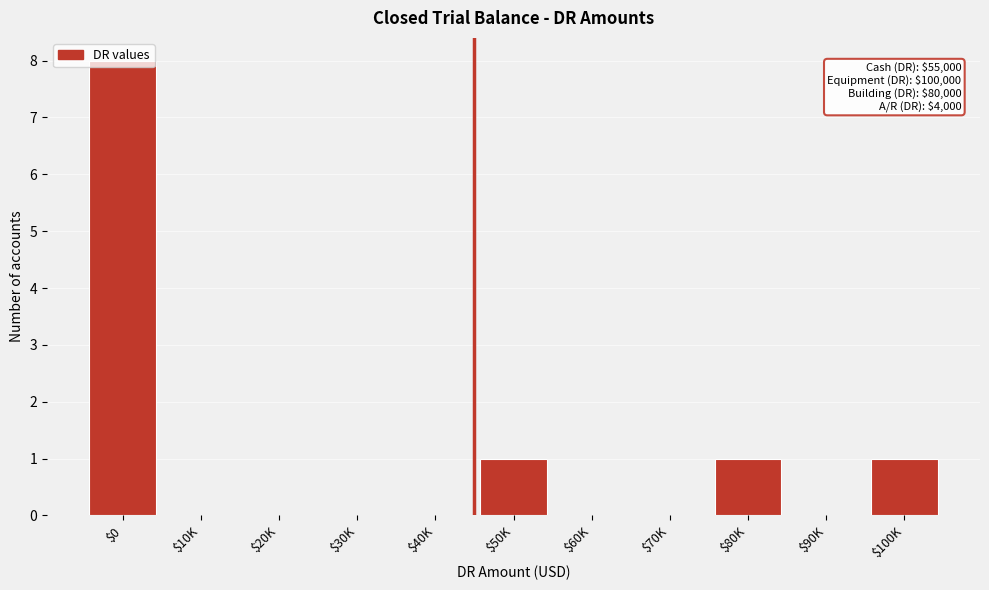

Which label corresponds to the largest value in the chart?

$0